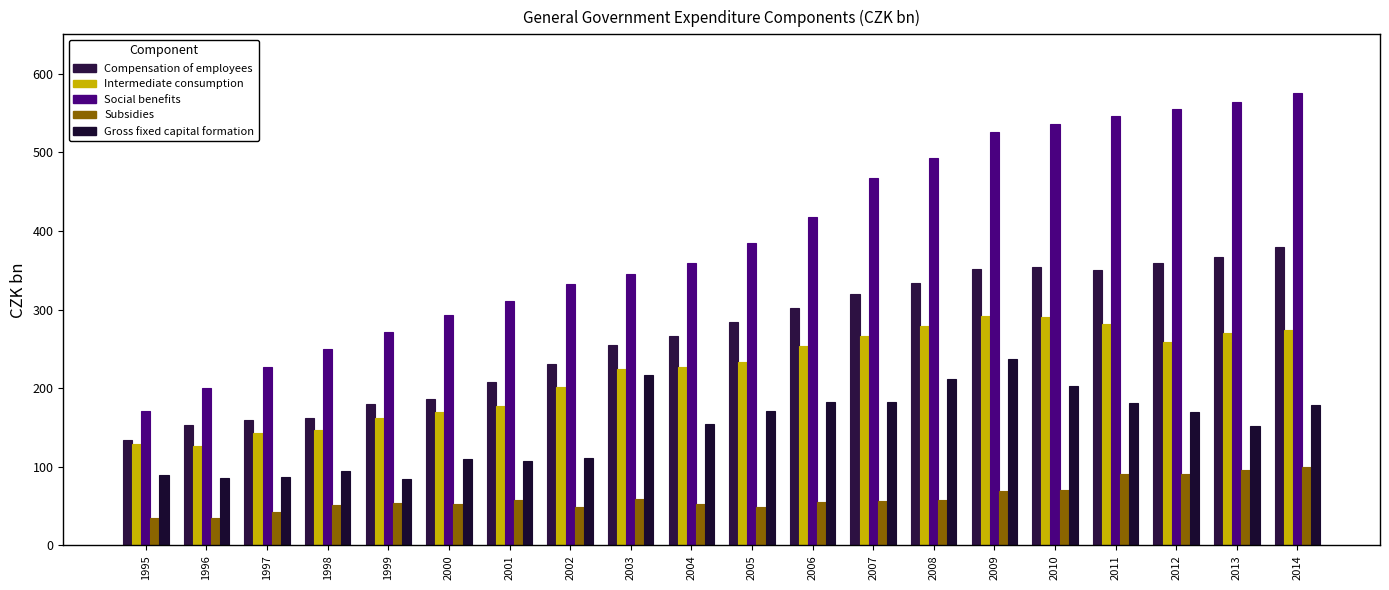

What is the difference between the second highest and minimum values in the Subsidies series?

60.9